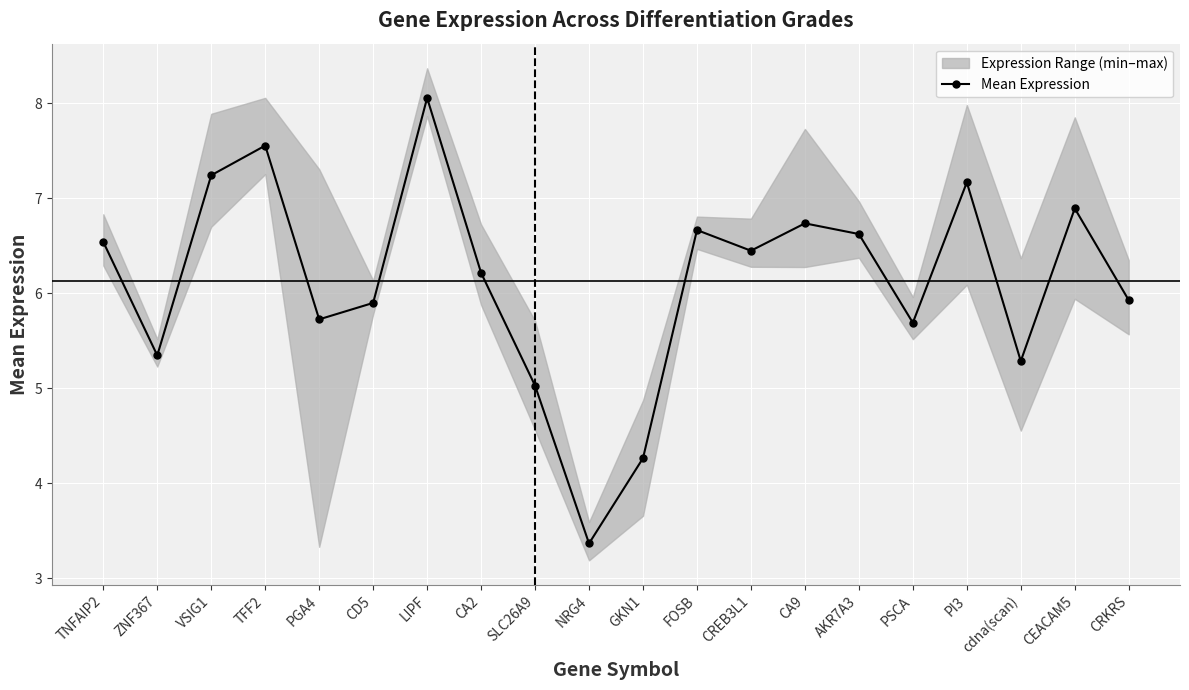

Reading right to left, extract all data points from this chart.

5.9	6.9	5.3	7.2	5.7	6.6	6.7	6.4	6.7	4.3	3.4	5.0	6.2	8.1	5.9	5.7	7.6	7.2	5.3	6.5